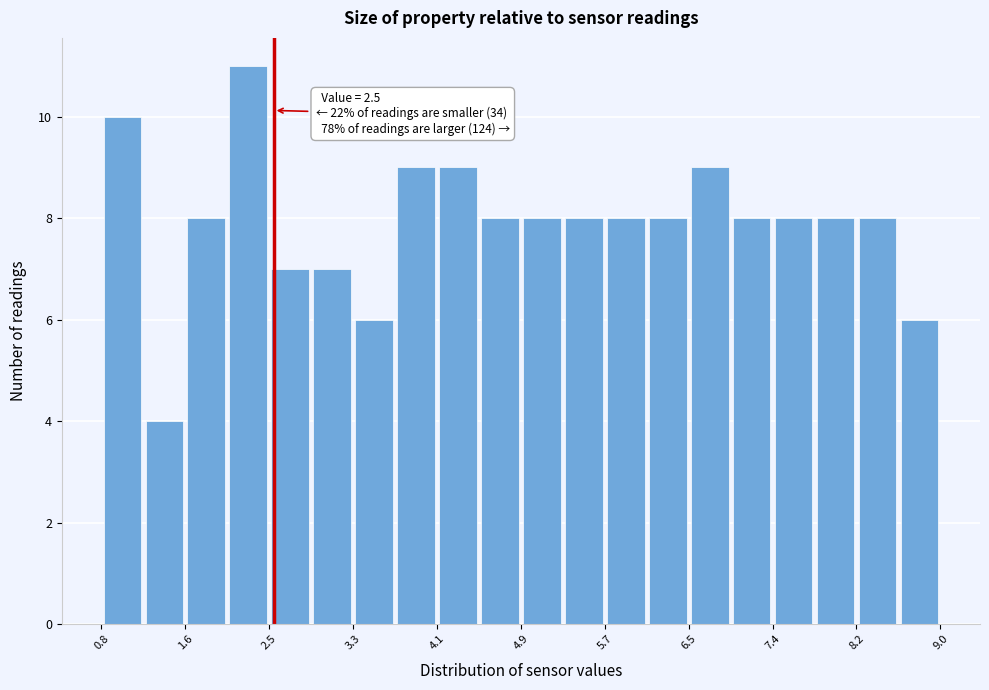

Over which range of the x-axis is the bar tallest?

2.0 to 2.5